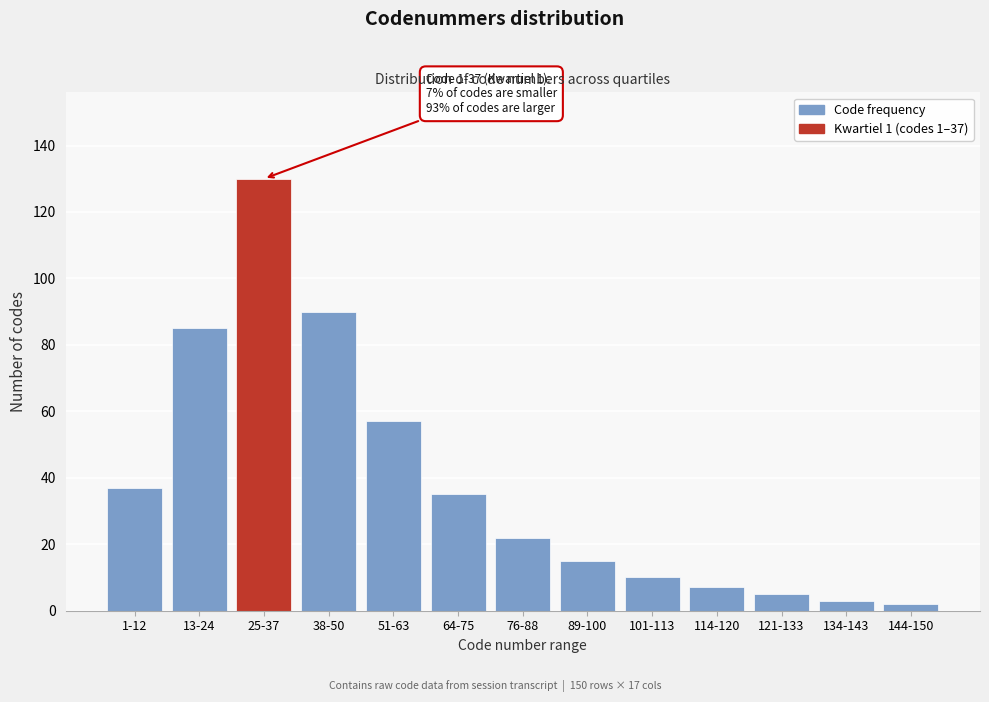

Reading left to right, what are all the values shown in this chart?

1-12=37	13-24=85	25-37=130	38-50=90	51-63=57	64-75=35	76-88=22	89-100=15	101-113=10	114-120=7	121-133=5	134-143=3	144-150=2